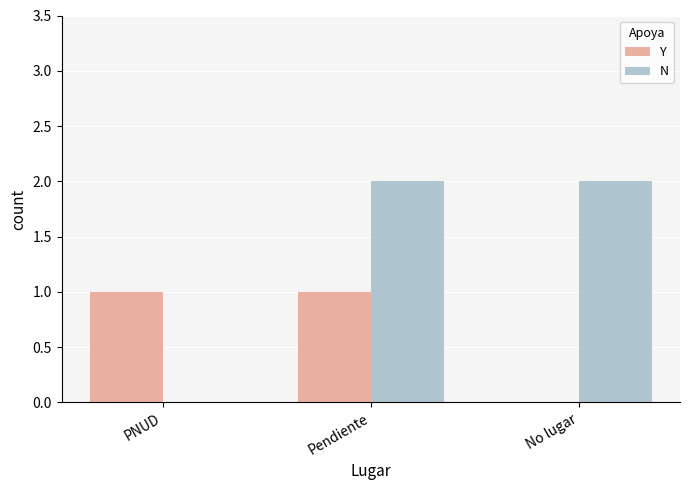

How many Y values are between 0 and 1?

3